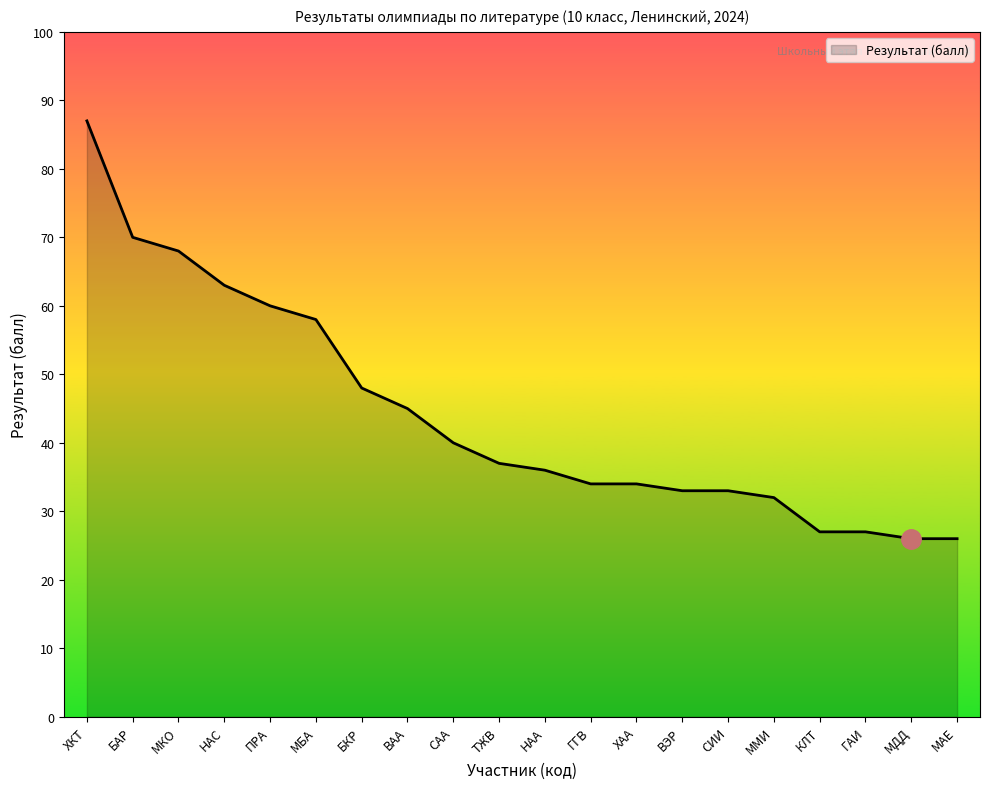

What is the greatest value displayed?

87